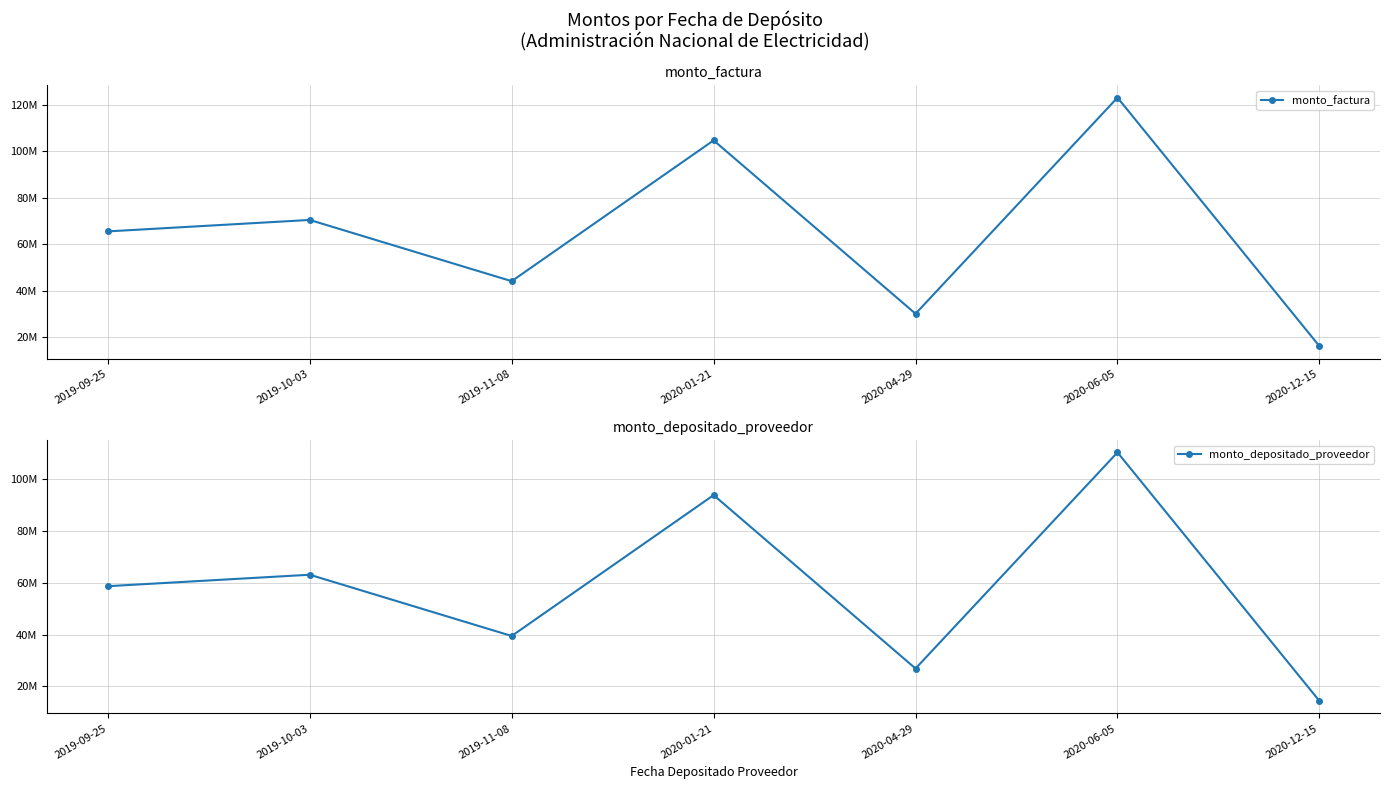

Reading left to right, extract all data points from this chart.

monto_factura: 2019-09-25=65463652	2019-10-03=70397872	2019-11-08=44023254	2020-01-21=104671286	2020-04-29=30005229	2020-06-05=123080550	2020-12-15=16040974
monto_depositado_proveedor: 2019-09-25=58686380	2019-10-03=63109772	2019-11-08=39465646	2020-01-21=93855524	2020-04-29=26898868	2020-06-05=110338356	2020-12-15=14380296